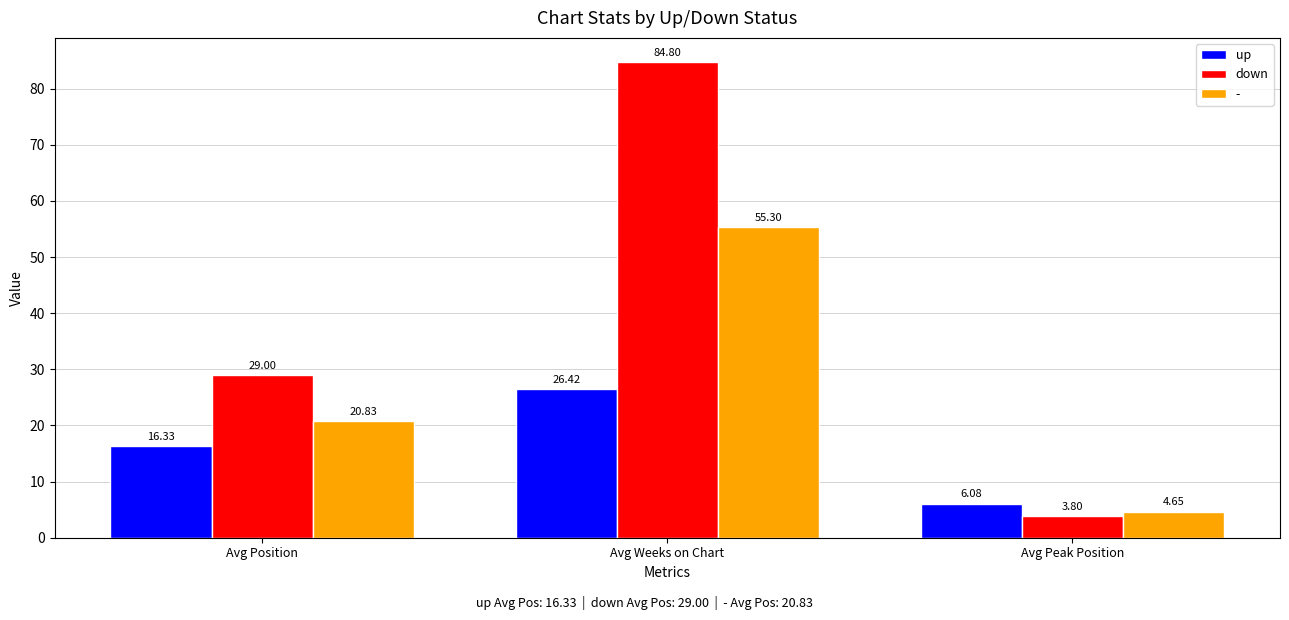

What are all the series names shown in the legend?

up, down, -